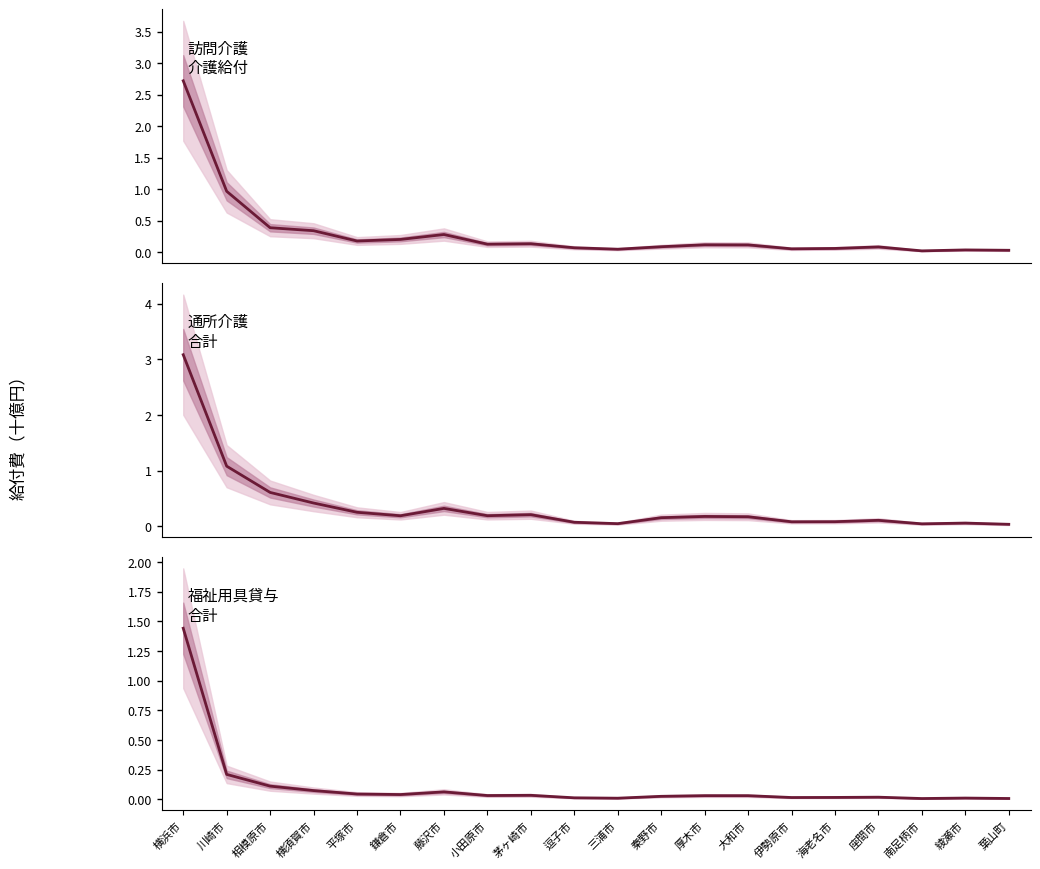

Reading right to left, extract all data points from this chart.

訪問介護(介護給付計): 葉山町=0.0	綾瀬市=0.0	南足柄市=0.0	座間市=0.1	海老名市=0.1	伊勢原市=0.1	大和市=0.1	厚木市=0.1	秦野市=0.1	三浦市=0.0	逗子市=0.1	茅ヶ崎市=0.1	小田原市=0.1	藤沢市=0.3	鎌倉市=0.2	平塚市=0.2	横須賀市=0.3	相模原市=0.4	川崎市=1.0	横浜市=2.7
通所介護(合計): 葉山町=0.0	綾瀬市=0.1	南足柄市=0.0	座間市=0.1	海老名市=0.1	伊勢原市=0.1	大和市=0.2	厚木市=0.2	秦野市=0.2	三浦市=0.1	逗子市=0.1	茅ヶ崎市=0.2	小田原市=0.2	藤沢市=0.3	鎌倉市=0.2	平塚市=0.3	横須賀市=0.4	相模原市=0.6	川崎市=1.1	横浜市=3.1
福祉用具貸与(合計): 葉山町=0.0	綾瀬市=0.0	南足柄市=0.0	座間市=0.0	海老名市=0.0	伊勢原市=0.0	大和市=0.0	厚木市=0.0	秦野市=0.0	三浦市=0.0	逗子市=0.0	茅ヶ崎市=0.0	小田原市=0.0	藤沢市=0.1	鎌倉市=0.0	平塚市=0.0	横須賀市=0.1	相模原市=0.1	川崎市=0.2	横浜市=1.4